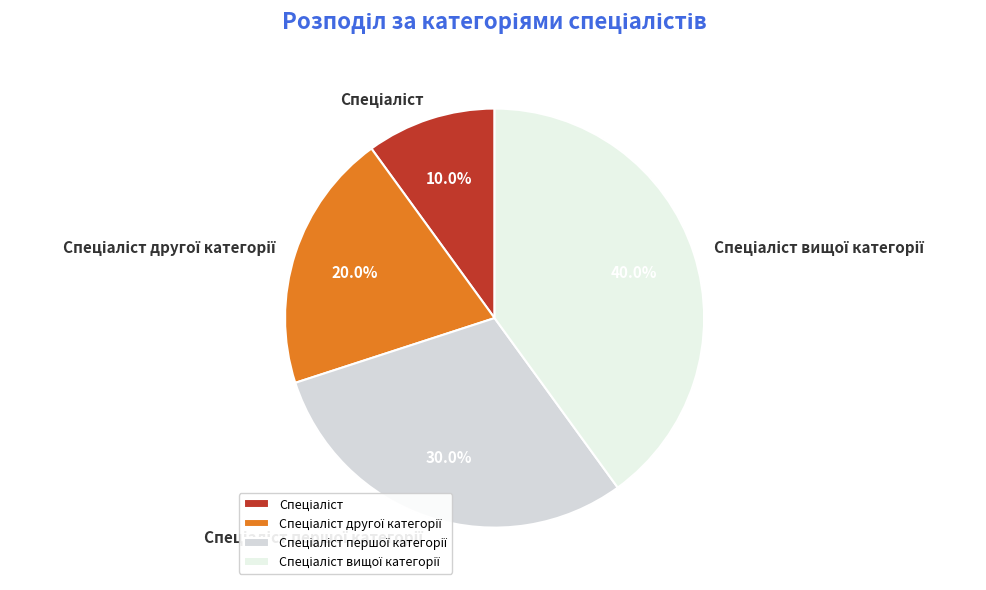

Count the number of slices in the pie.

4